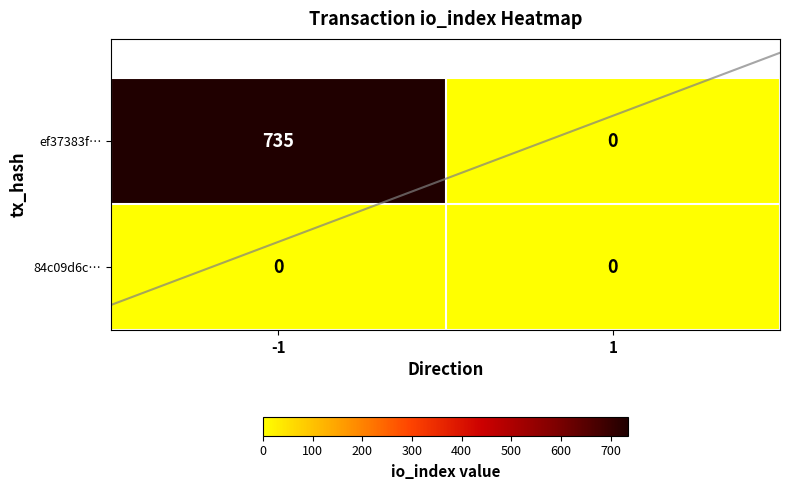

Rank the series by their maximum value, from highest to lowest.

ef37383f…, 84c09d6c…